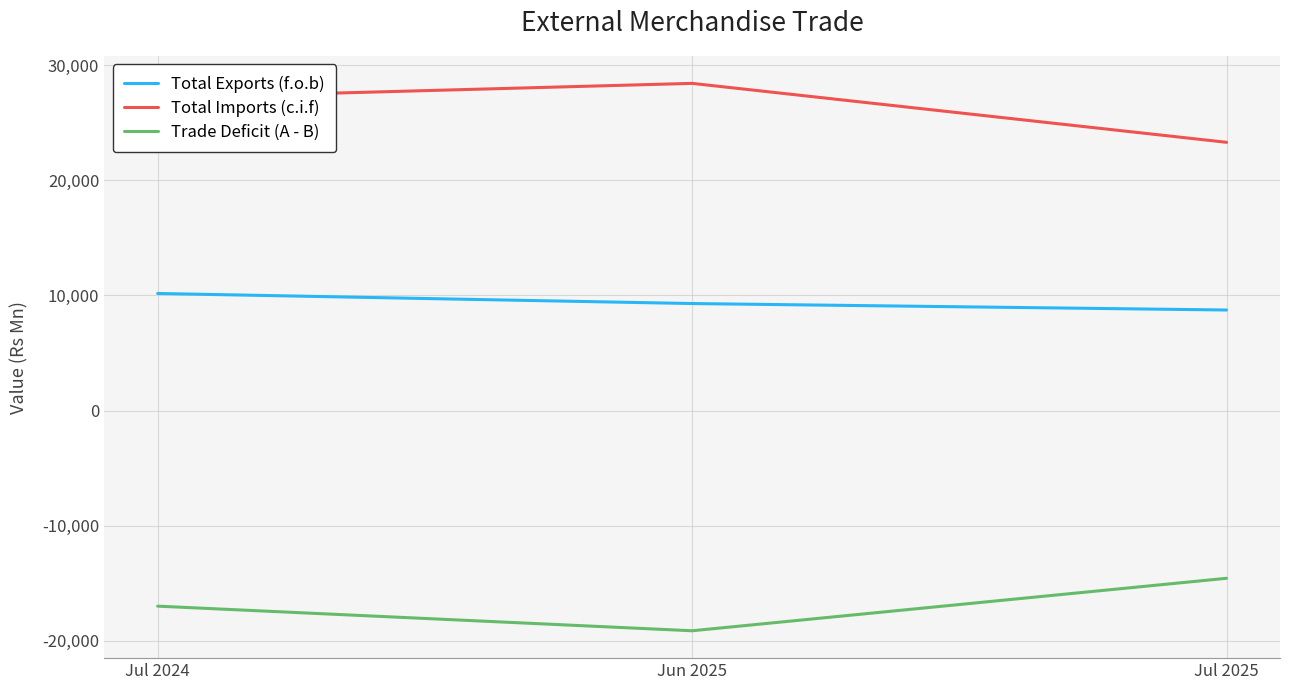

How many lines are shown in the chart?

3